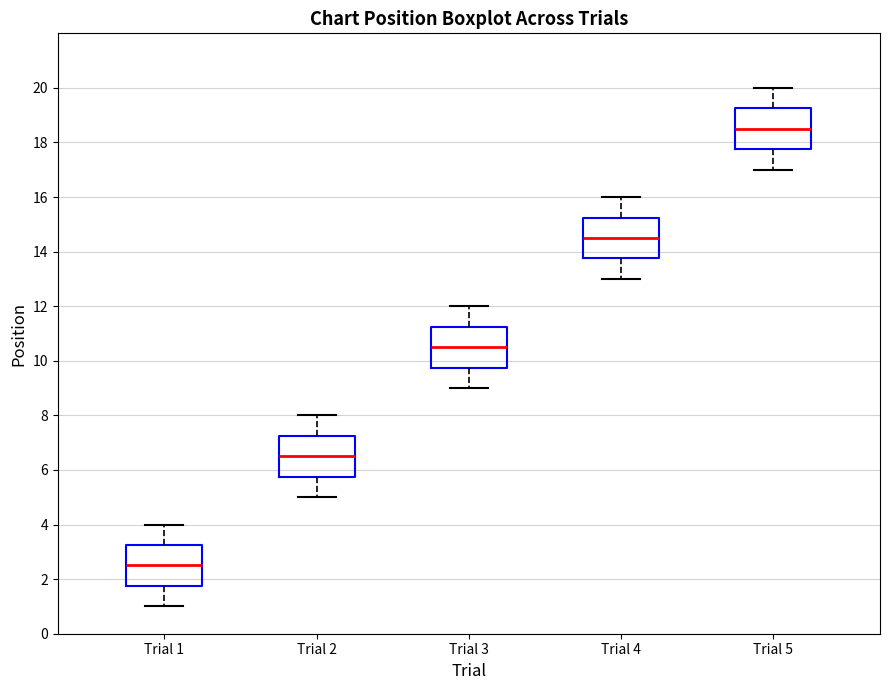

Reading left to right, read every box against the y-axis: the position of its median line, the range the box covers, and the ends of its whiskers. The values are not printed on the chart, so give them approximately, as read against the axis.

Trial 1: median 2.6, box 1.8 to 3.2, whiskers 1.0 to 4.0
Trial 2: median 6.6, box 5.8 to 7.2, whiskers 5.0 to 8.0
Trial 3: median 10.6, box 9.8 to 11.2, whiskers 9.0 to 12.0
Trial 4: median 14.6, box 13.8 to 15.2, whiskers 13.0 to 16.0
Trial 5: median 18.6, box 17.8 to 19.2, whiskers 17.0 to 20.0